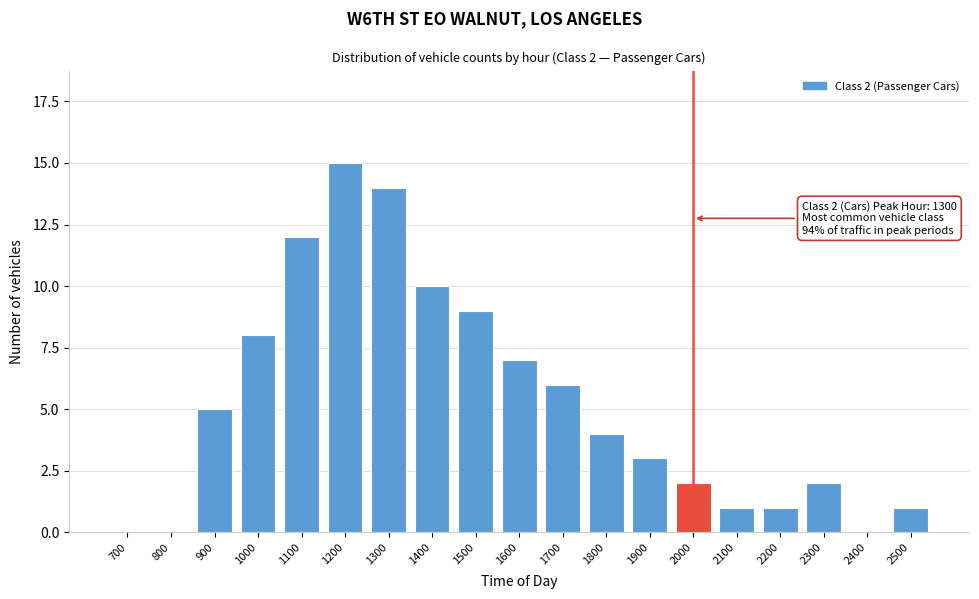

Reading left to right, list all the values displayed in this chart.

700=0	800=0	900=5	1000=8	1100=12	1200=15	1300=14	1400=10	1500=9	1600=7	1700=6	1800=4	1900=3	2000=2	2100=1	2200=1	2300=2	2400=0	2500=1